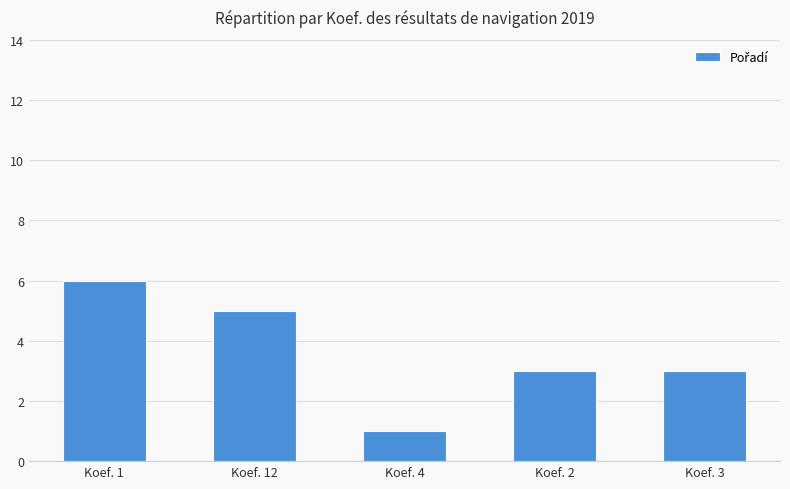

What is the label of the 4th bar from the left?

Koef. 2